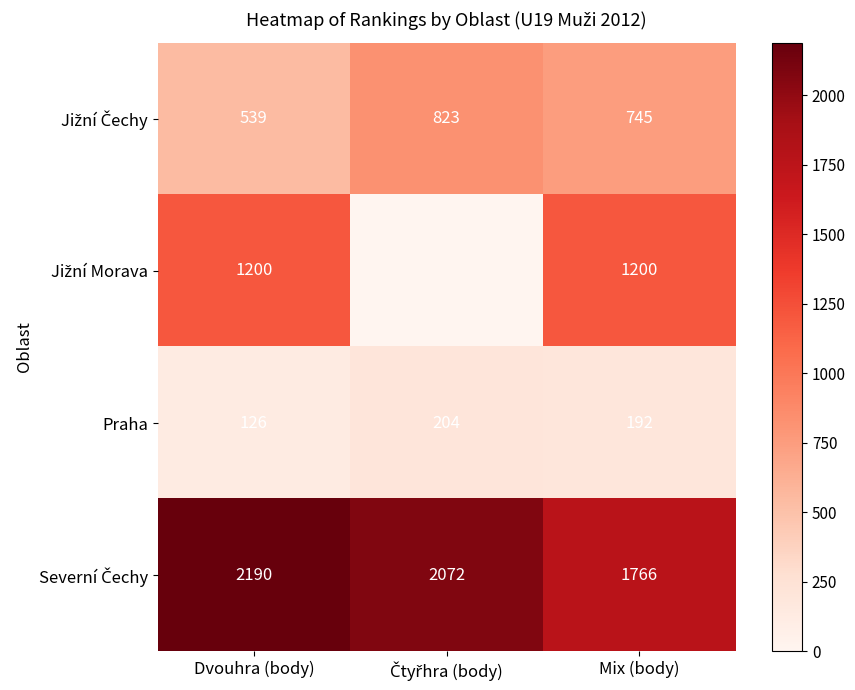

What is the difference between the maximum and minimum values in the Praha series?

78